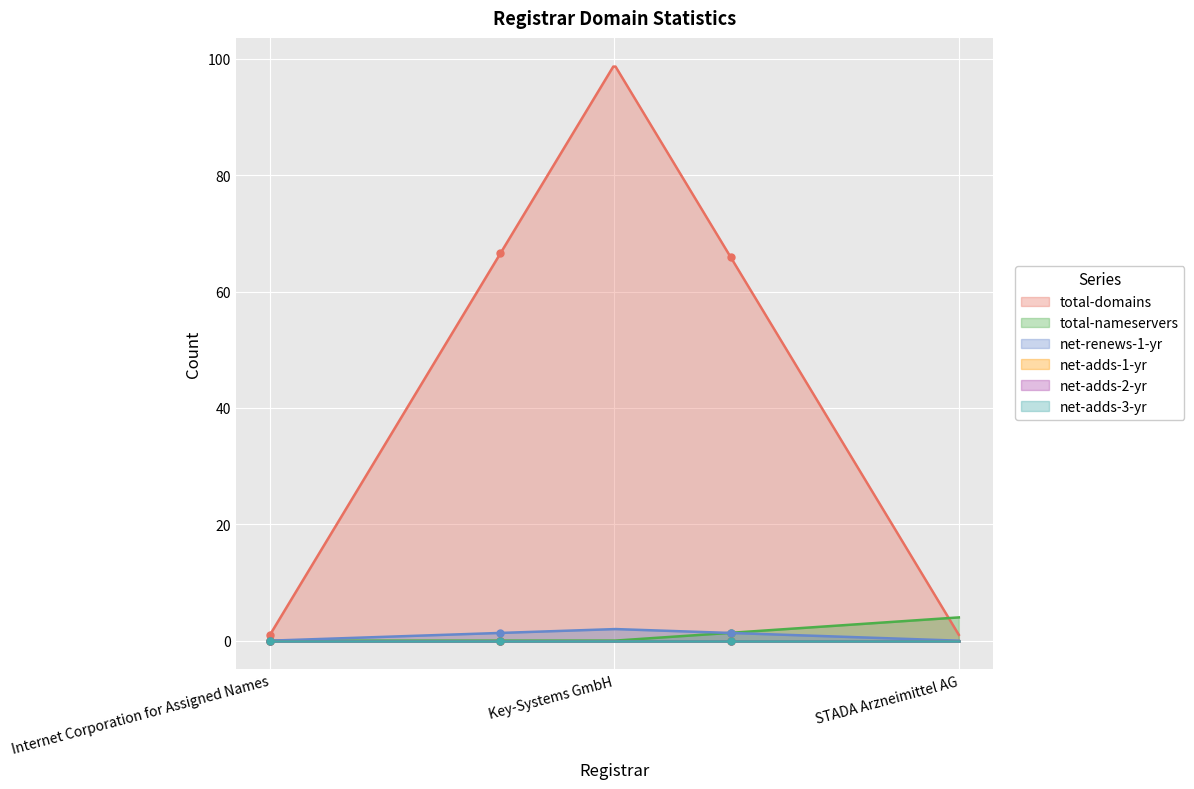

Which label corresponds to the largest value in the chart?

Key-Systems GmbH